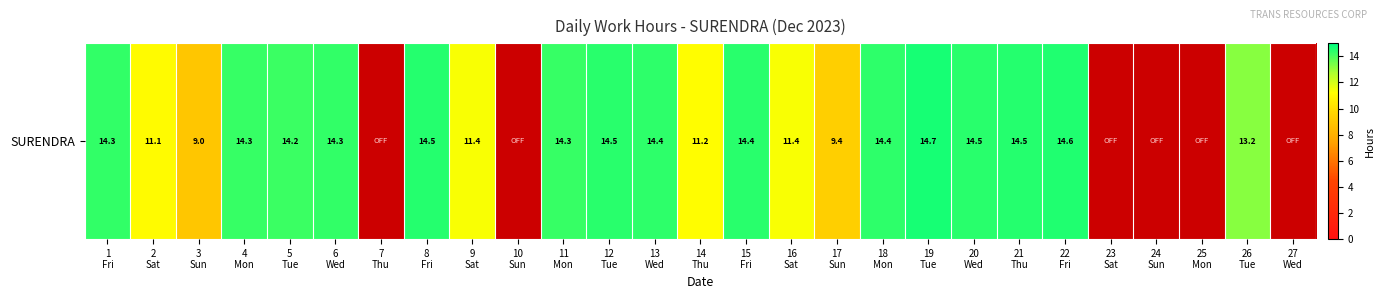

The chart shows a value of 0.0 at 7
Thu. True or false?

True